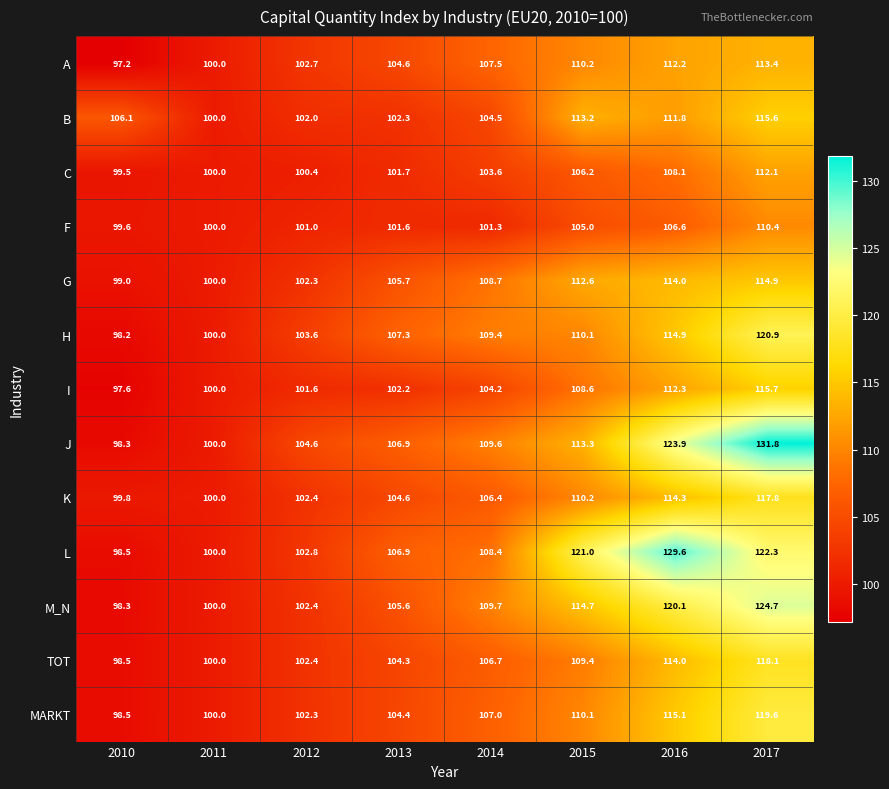

At which label does L first exceed 108?

2014